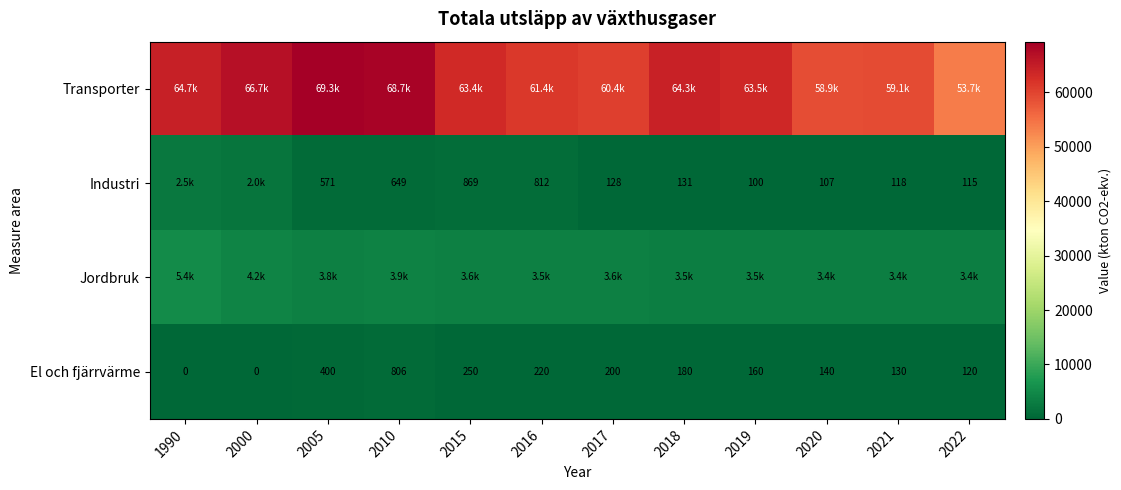

How many positive values does the El och fjärrvärme series have?

10